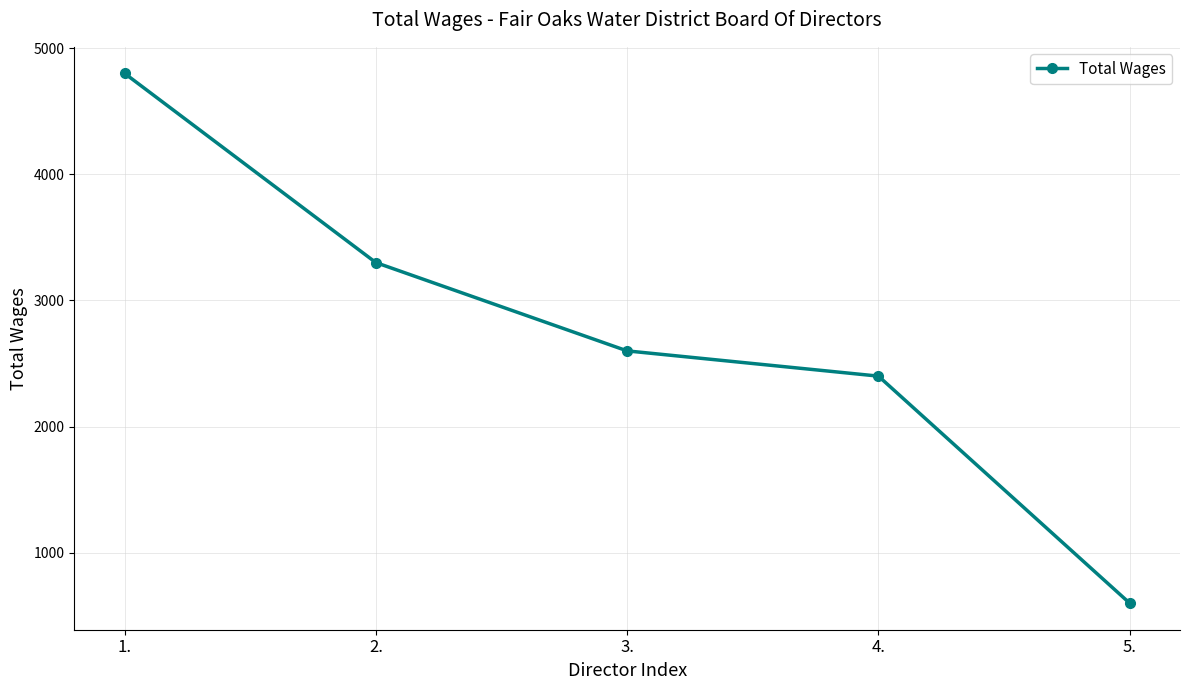

What is the label of the 5th point from the left?

5.